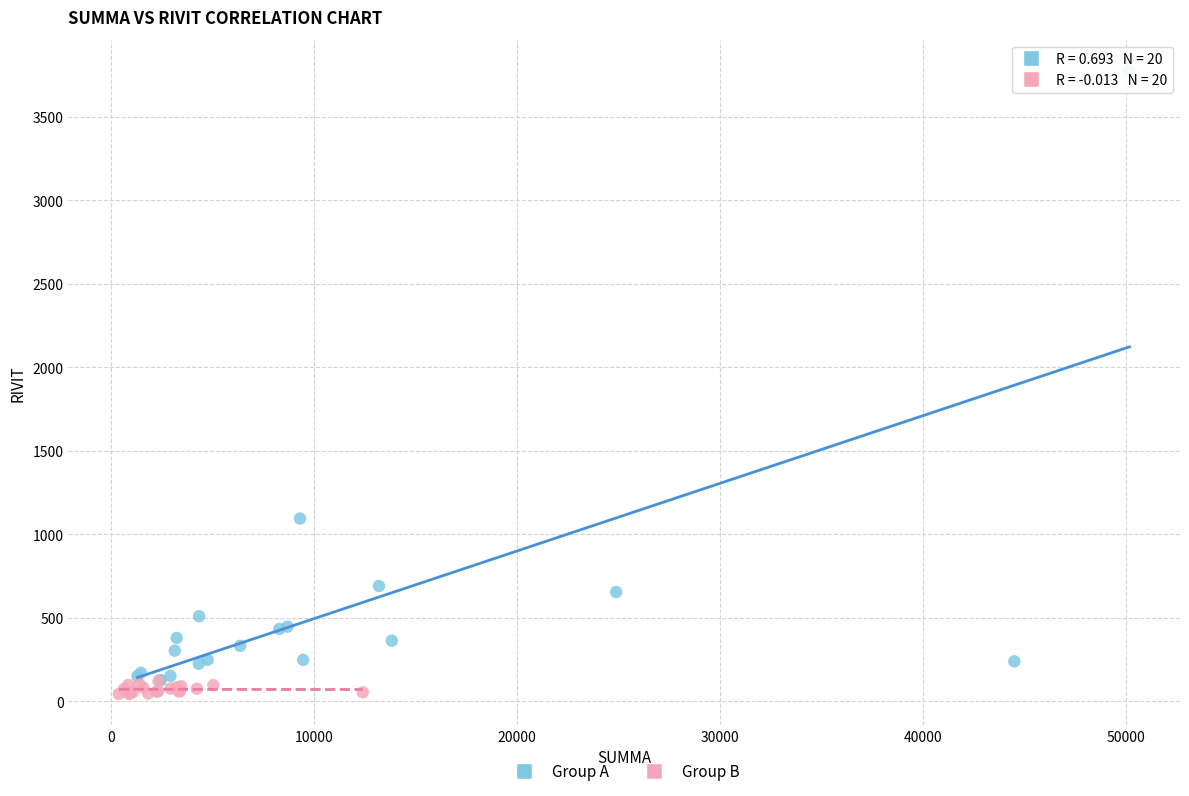

Which series contains the highest Y value?

Group A